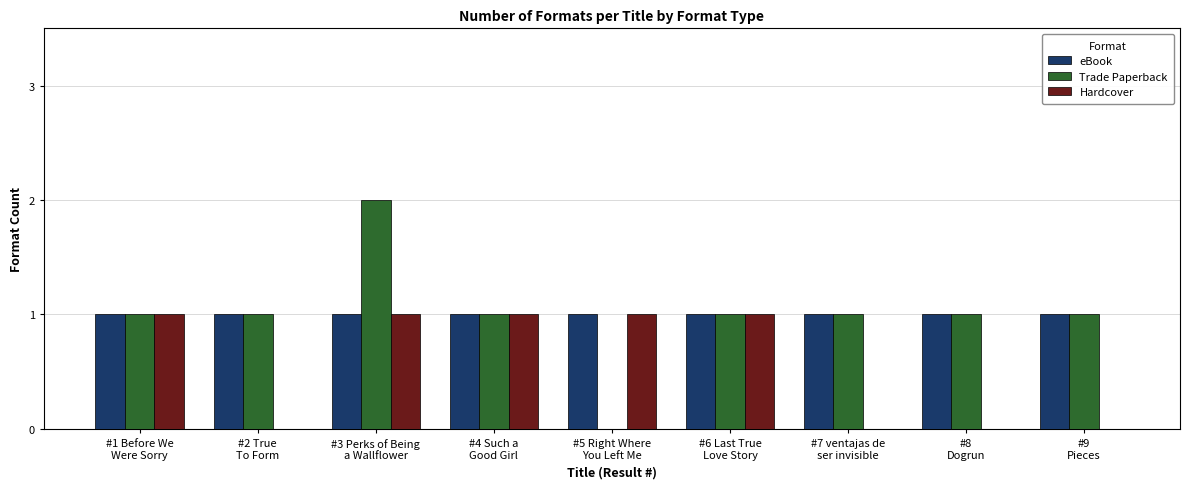

Reading left to right, transcribe all the data shown in this chart.

eBook: 1	1	1	1	1	1	1	1	1
Trade Paperback: 1	1	2	1	0	1	1	1	1
Hardcover: 1	0	1	1	1	1	0	0	0